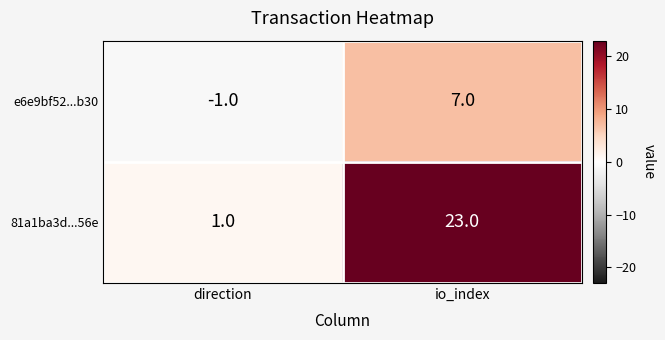

At how many categories does at least one series exceed 0?

2